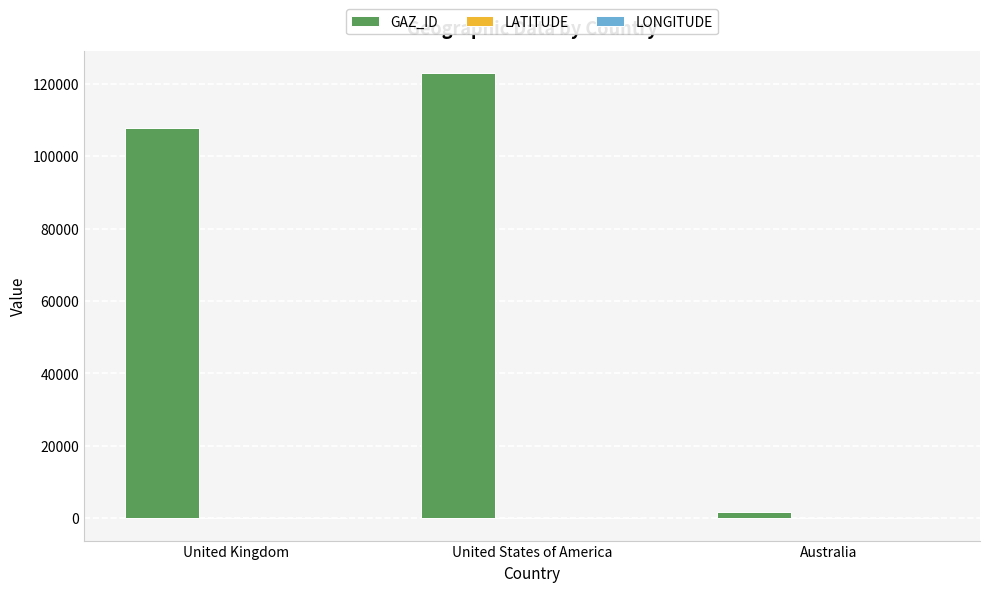

At which category is the sum across all series the highest?

United States of America